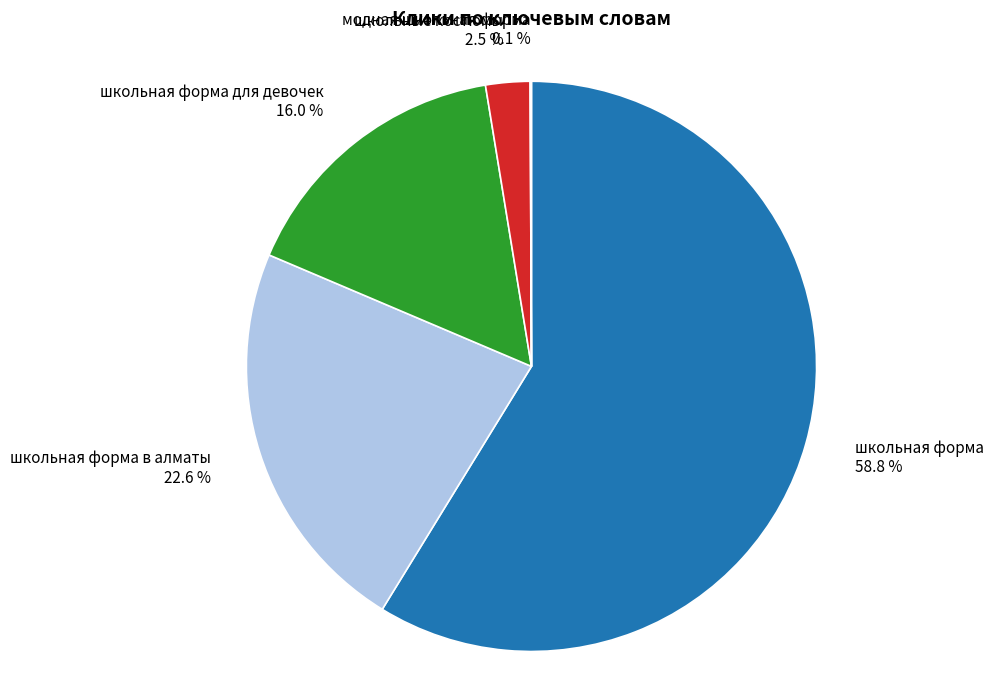

What percentage is the школьная форма slice, to the nearest percent?

59%